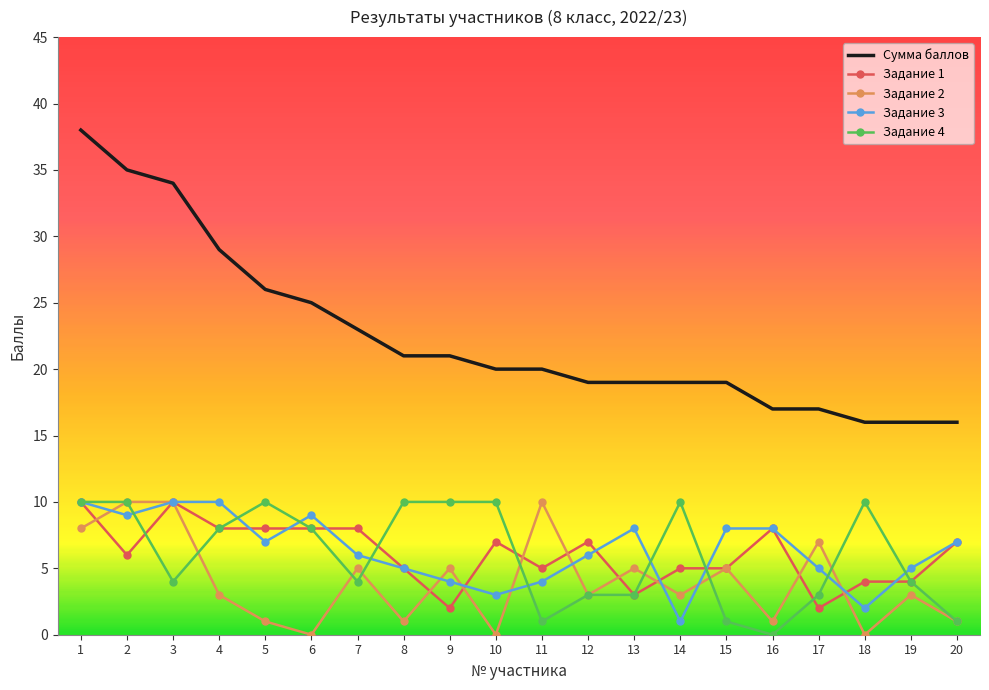

Count the Задание 1 values in the range 5 to 8.

13